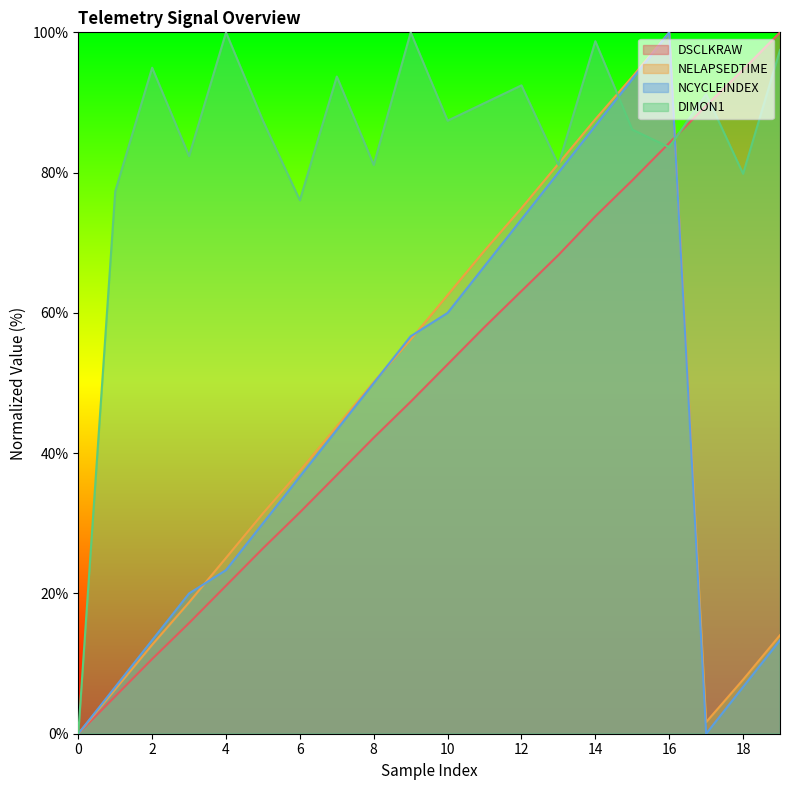

How many lines are shown in the chart?

4